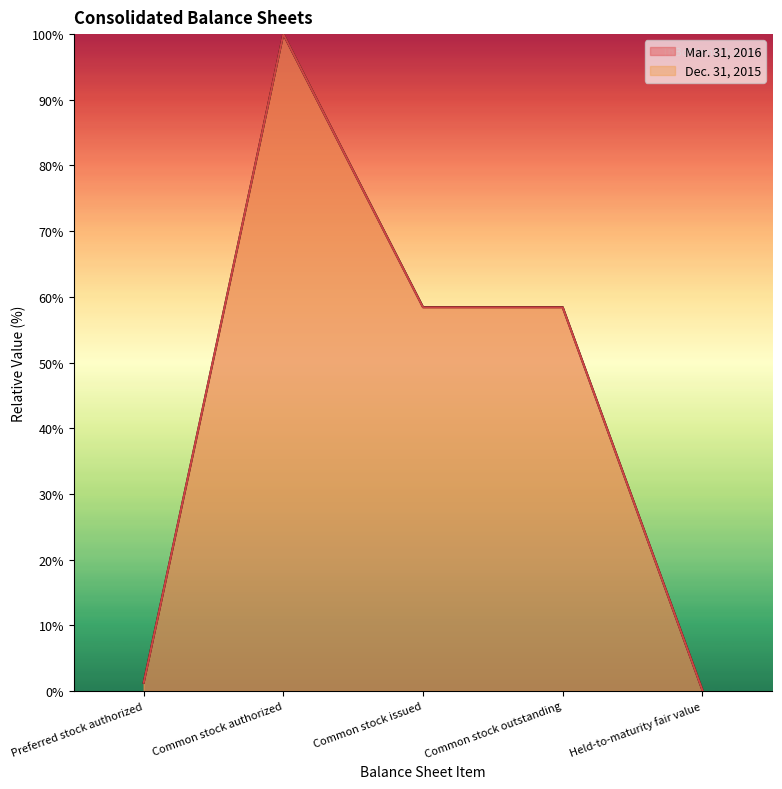

What are all the series names shown in the legend?

Mar. 31, 2016, Dec. 31, 2015